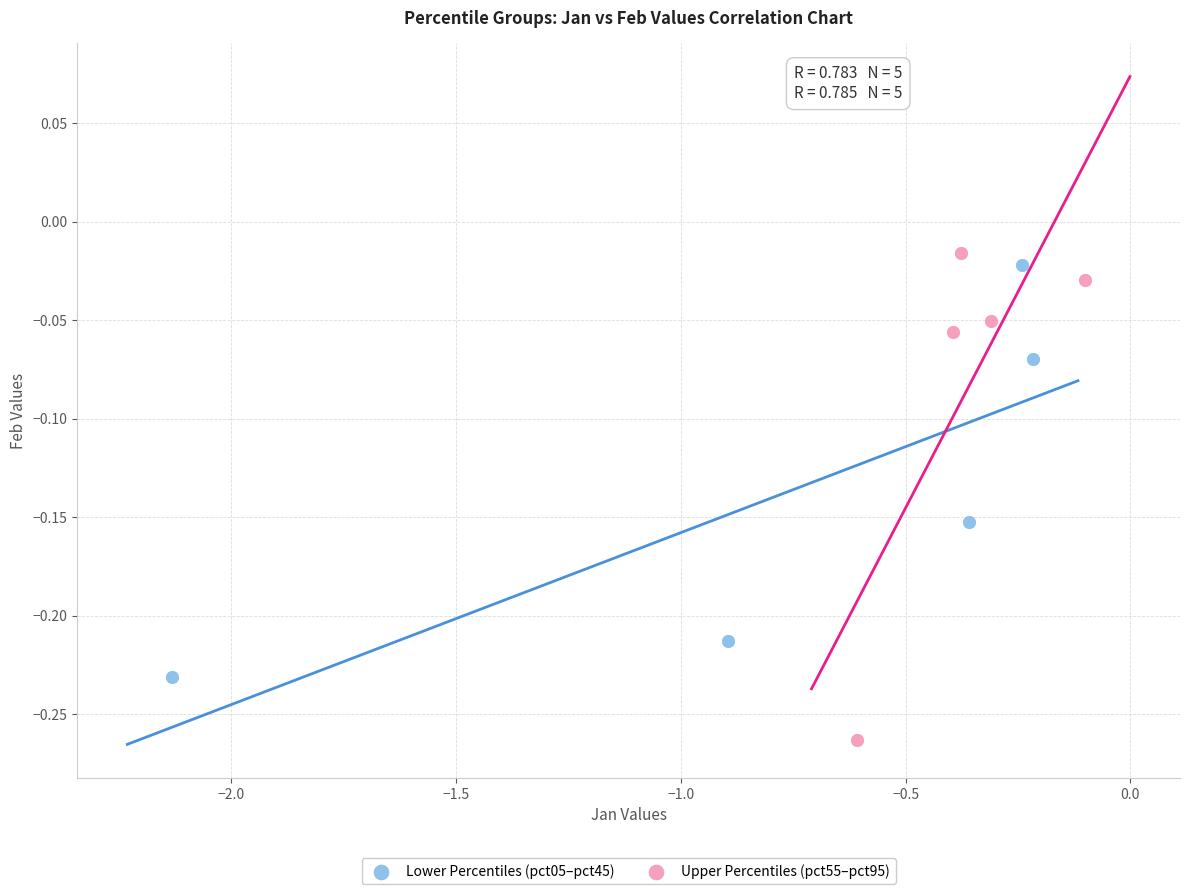

What are all the series names shown in the legend?

Lower Percentiles (pct05–pct45), Upper Percentiles (pct55–pct95)